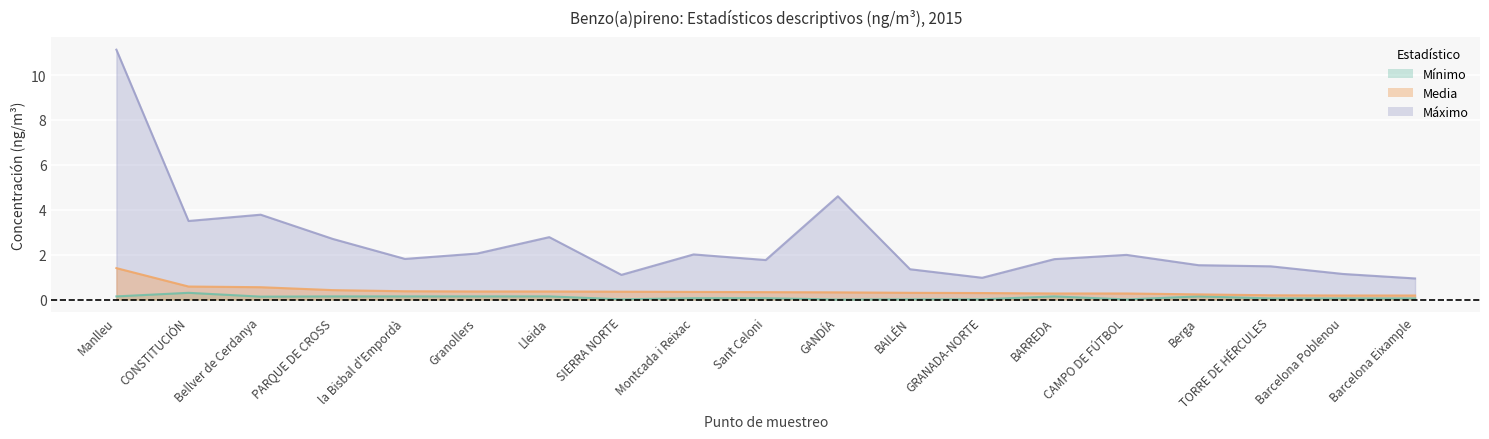

Reading left to right, list all the values displayed in this chart.

Mínimo: 0.1	0.3	0.1	0.1	0.1	0.1	0.1	0.0	0.1	0.1	0.0	0.0	0.0	0.1	0.0	0.1	0.1	0.1	0.1
Media: 1.4	0.6	0.6	0.4	0.4	0.4	0.4	0.3	0.3	0.3	0.3	0.3	0.3	0.3	0.3	0.2	0.2	0.2	0.2
Máximo: 11.1	3.5	3.8	2.7	1.8	2.0	2.8	1.1	2.0	1.8	4.6	1.4	1.0	1.8	2.0	1.5	1.5	1.1	0.9